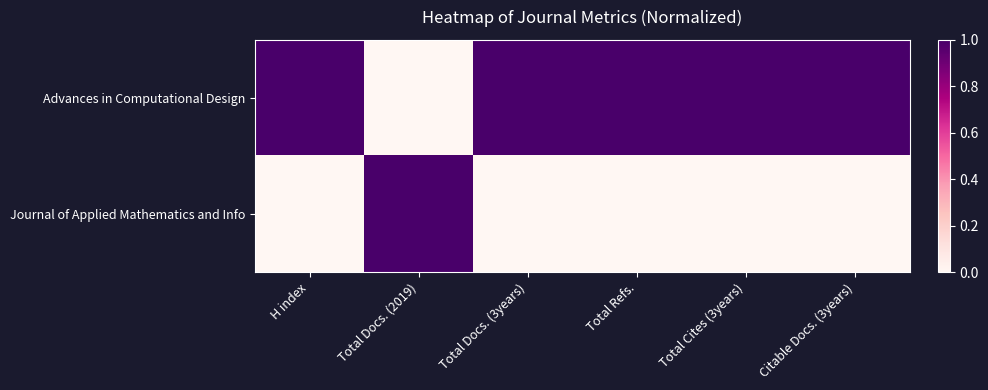

What is the spread (max minus min) of values at Total Refs.?

1